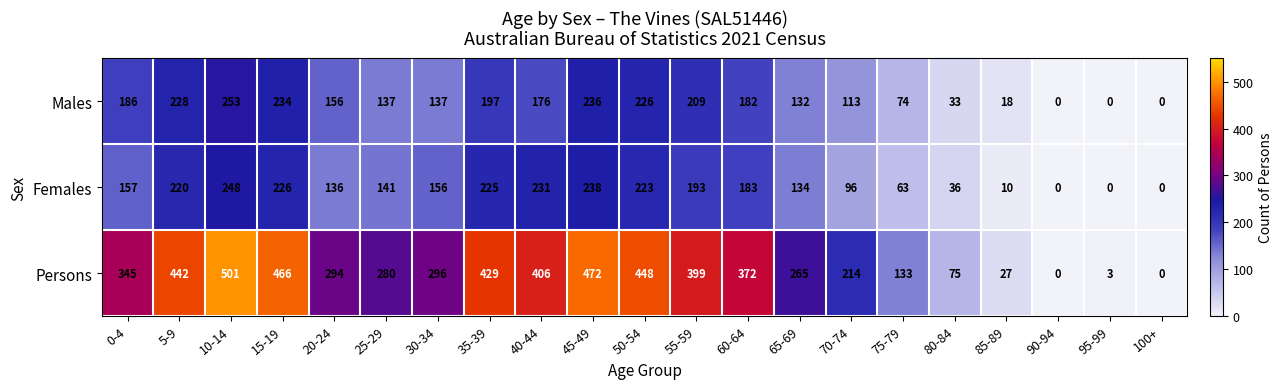

Count the number of categories in the chart.

21